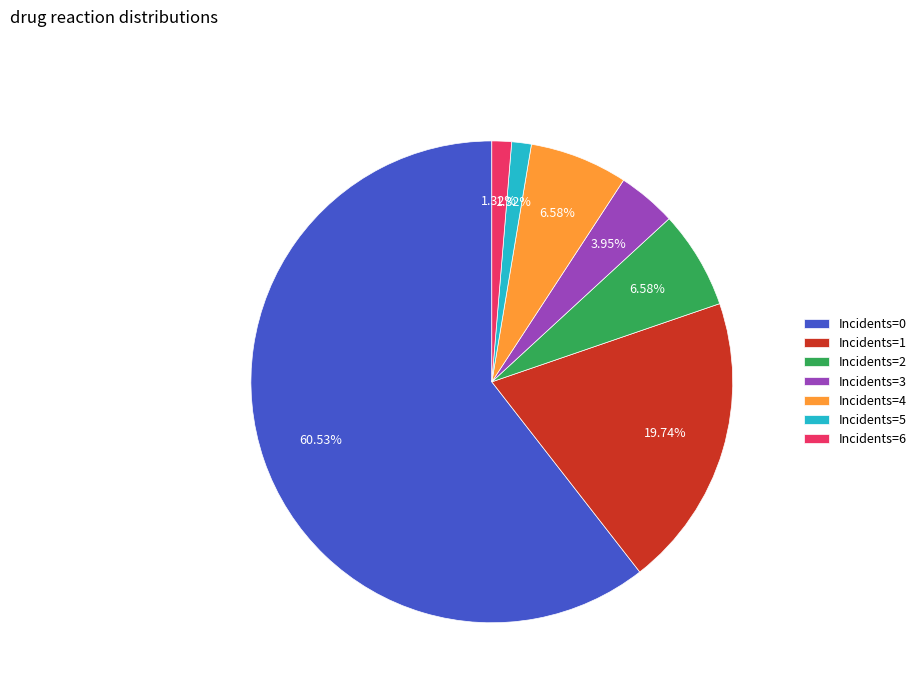

Count the number of slices in the pie.

7